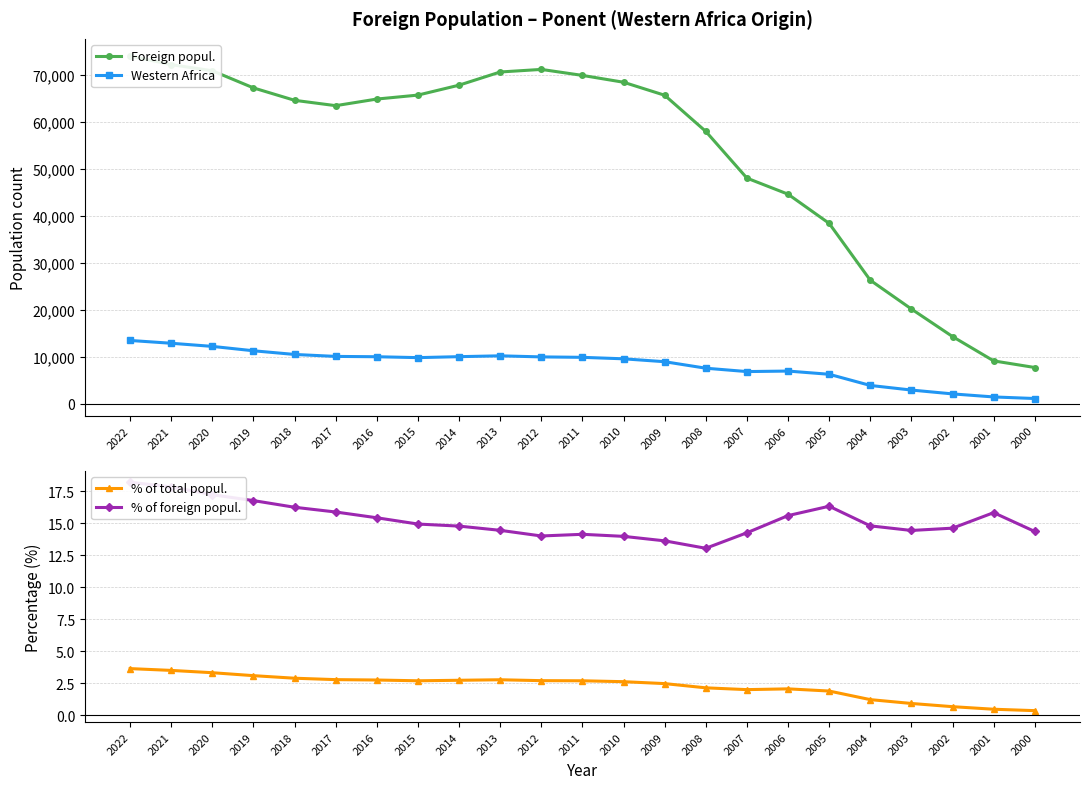

True or false: % of total popul. has more than 2 interior local peaks.

False